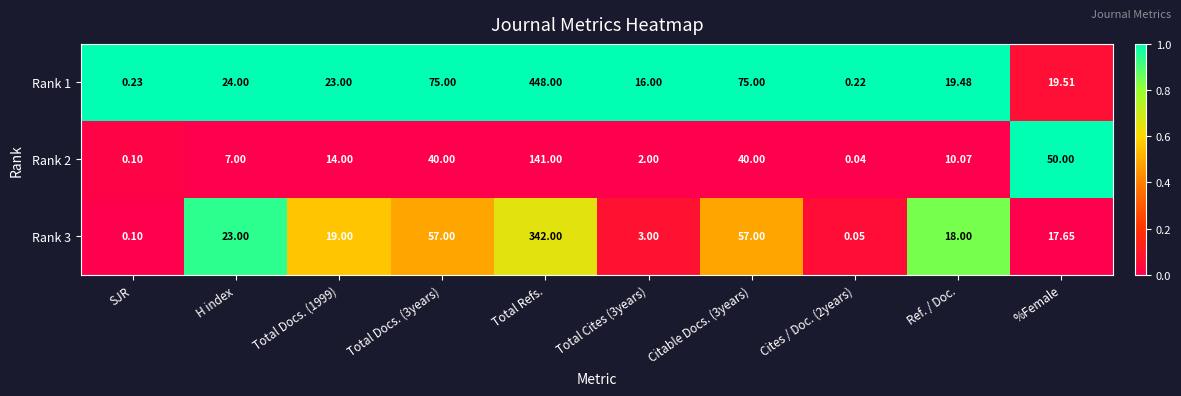

Which category has the highest value across all series?

Total Refs.